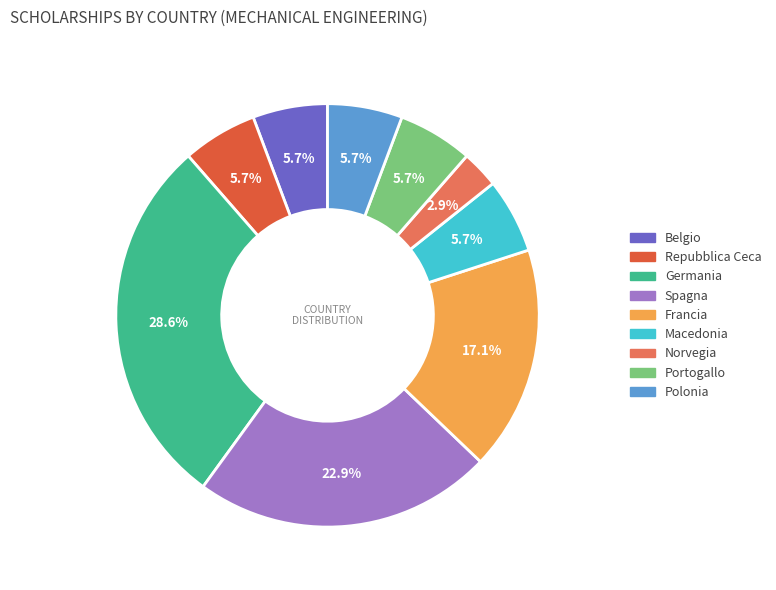

To the nearest percent, what percentage of the pie is Polonia?

6%